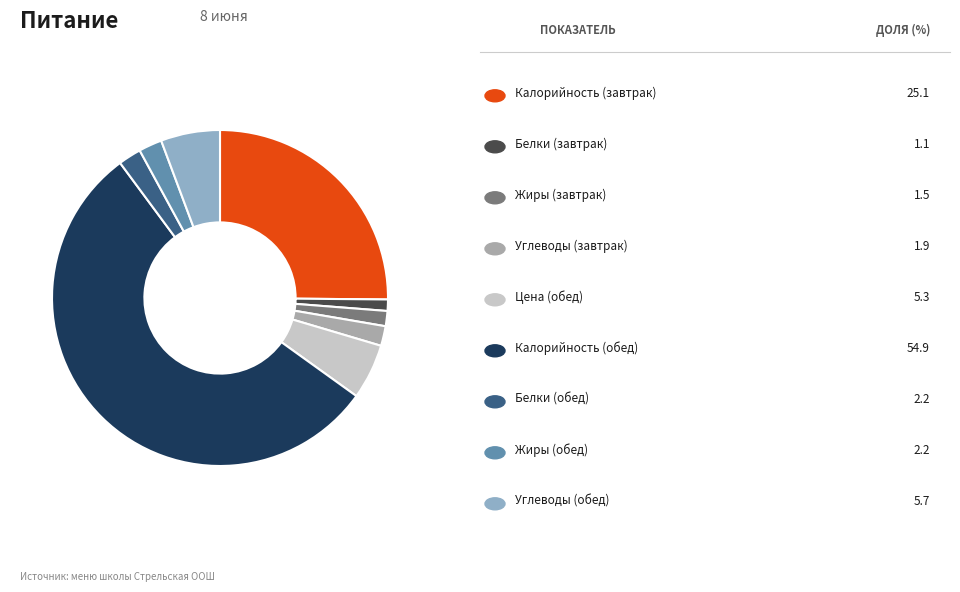

How many segments does this pie chart have?

9